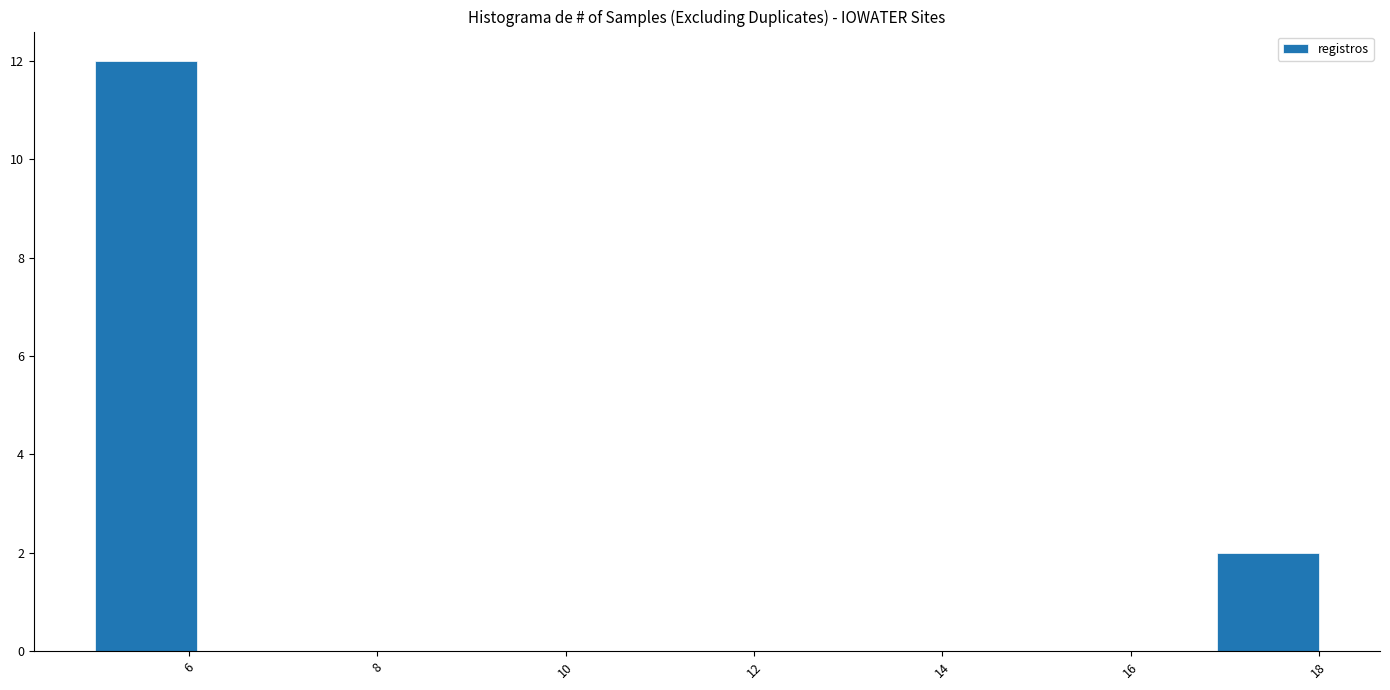

Reading left to right, list every bar in this chart as the range it spans on the x-axis followed by its height. Neither the bar edges nor the heights are printed on the chart, so give them approximately, as read against the axes.

5.0 to 6.0: 12
6.0 to 7.2: 0
7.2 to 8.2: 0
8.2 to 9.4: 0
9.4 to 10.4: 0
10.4 to 11.6: 0
11.6 to 12.6: 0
12.6 to 13.6: 0
13.6 to 14.8: 0
14.8 to 15.8: 0
15.8 to 17.0: 0
17.0 to 18.0: 2